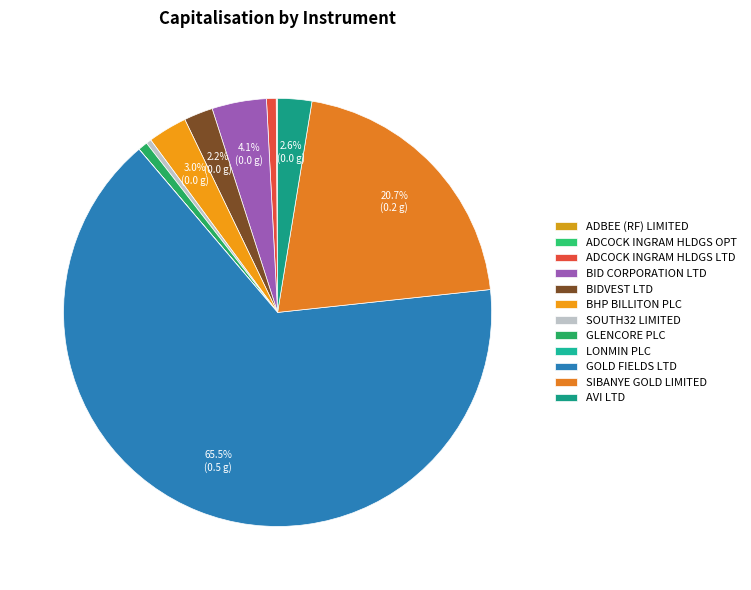

Is there any slice that represents more than half of the pie?

Yes